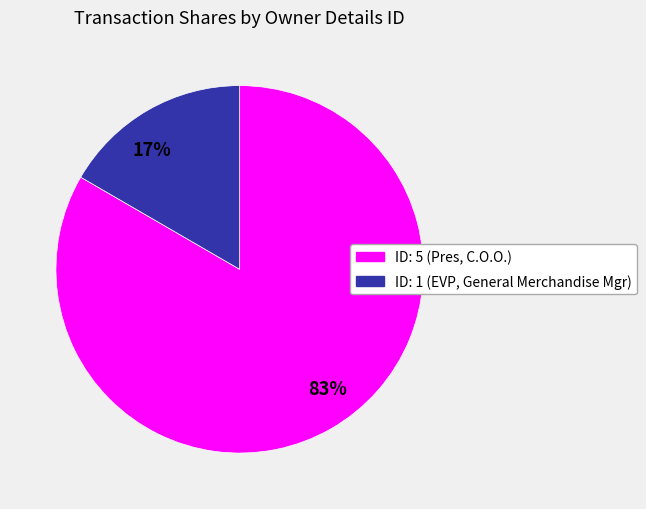

The 17% slice represents 17% of the pie. True or false?

True